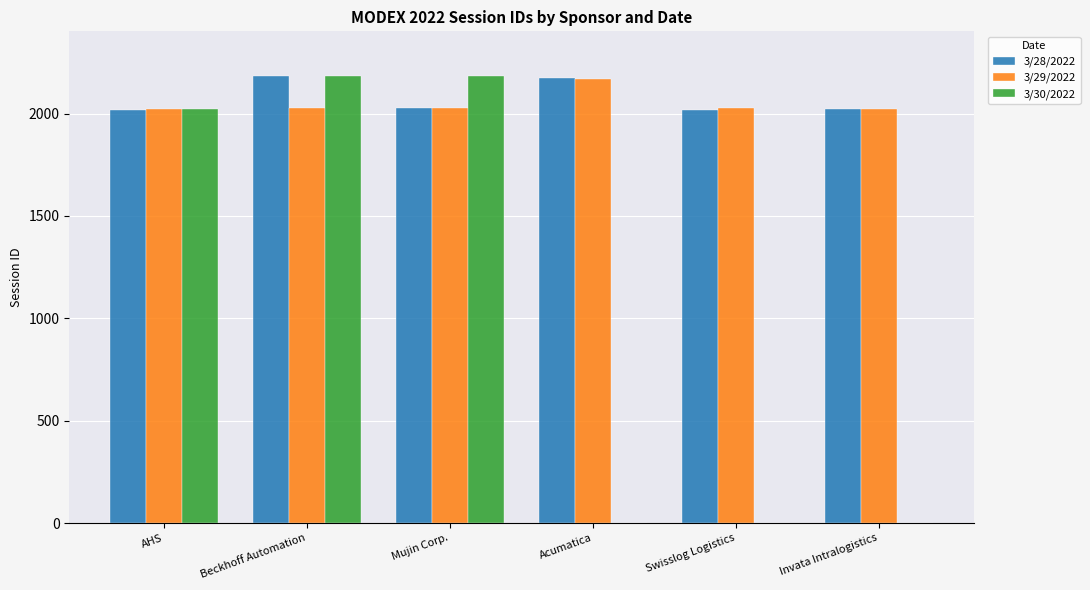

What is the total value across all series at Invata Intralogistics?

4043